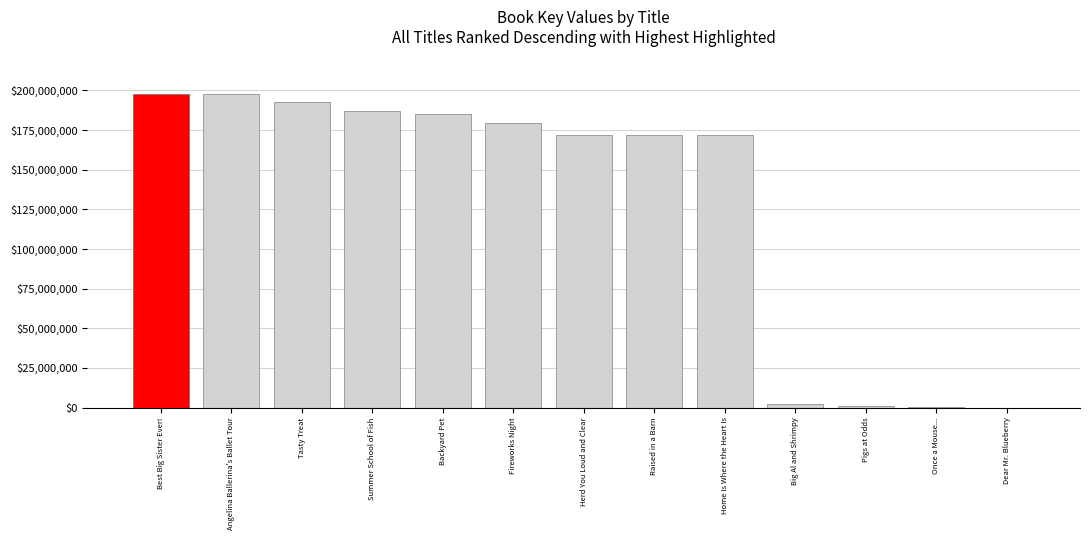

List the labels in order of value, smallest first.

Dear Mr. Blueberry, Once a Mouse..., Pigs at Odds, Big Al and Shrimpy, Home Is Where the Heart Is, Raised in a Barn, Herd You Loud and Clear, Fireworks Night, Backyard Pet, Summer School of Fish, Tasty Treat, Angelina Ballerina's Ballet Tour, Best Big Sister Ever!